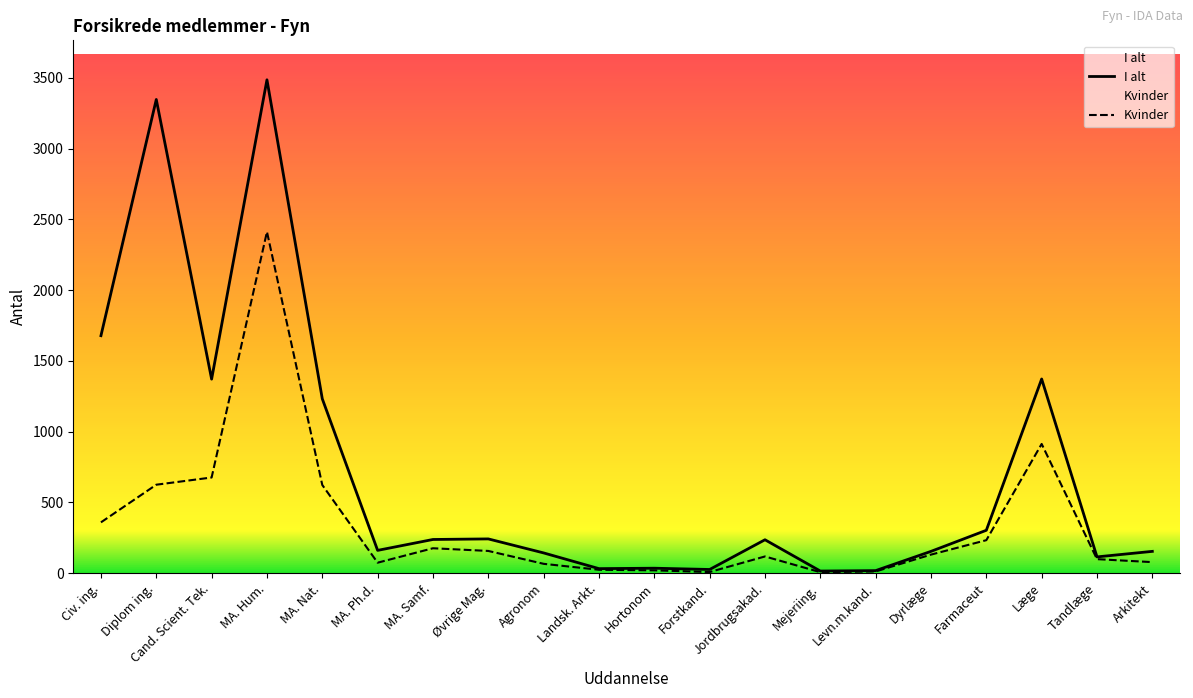

Read the I alt value at MA. Samf., to the nearest 100.

200